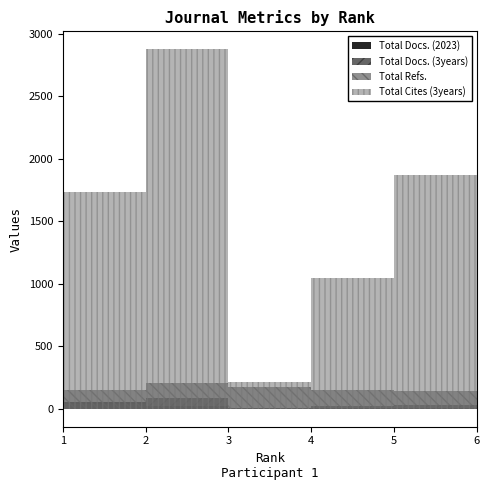

What are all the series names shown in the legend?

Total Docs. (2023), Total Docs. (3years), Total Refs., Total Cites (3years)